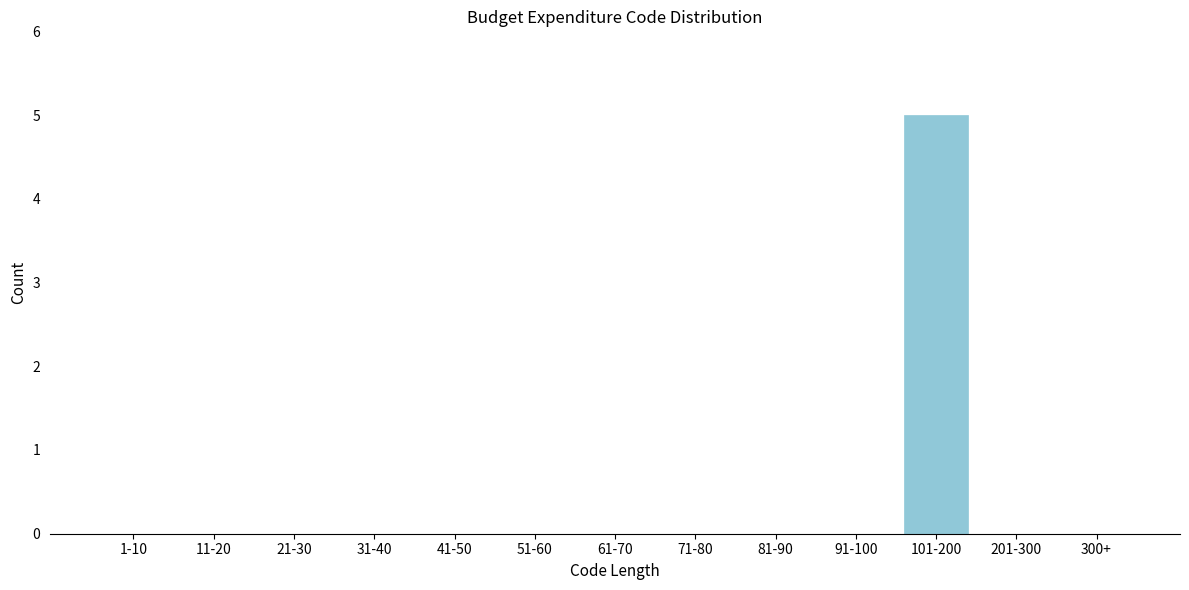

Reading left to right, transcribe all the data shown in this chart.

1-10=0	11-20=0	21-30=0	31-40=0	41-50=0	51-60=0	61-70=0	71-80=0	81-90=0	91-100=0	101-200=5	201-300=0	300+=0